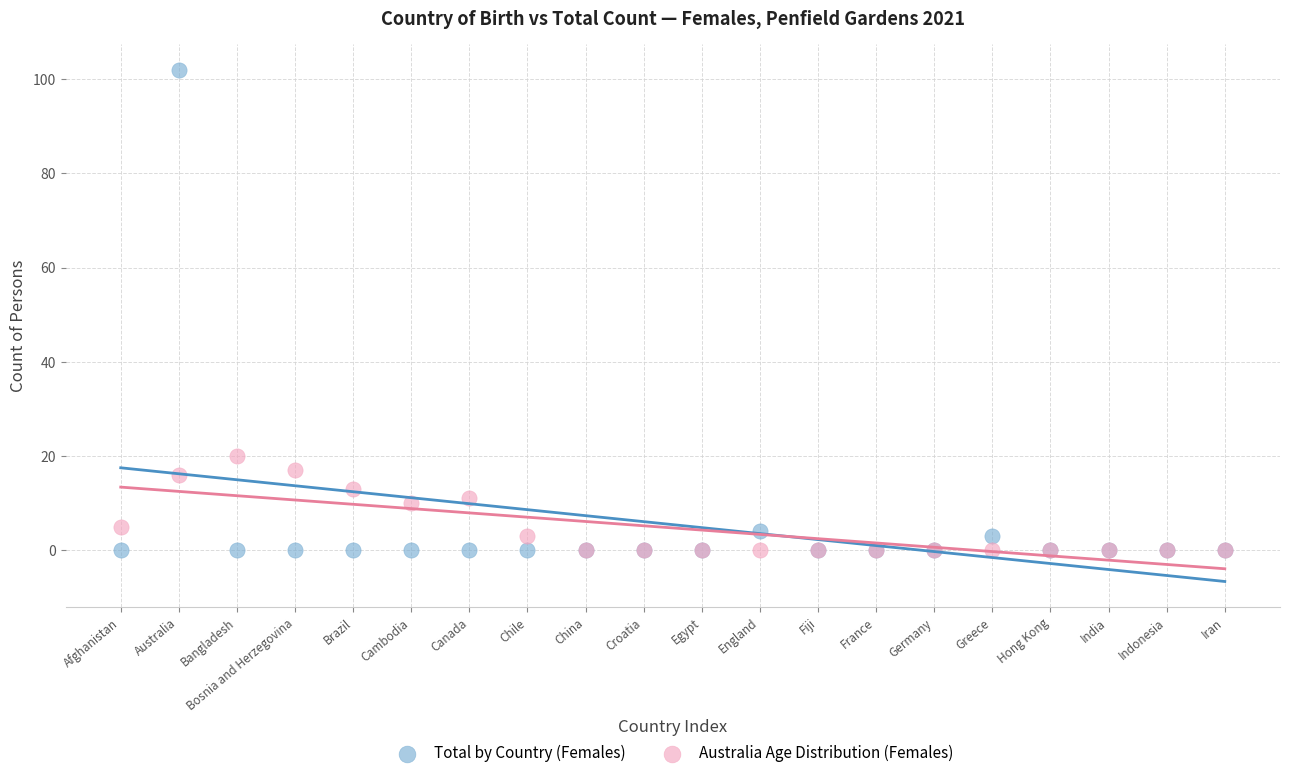

What are all the series names shown in the legend?

Total by Country (Females), Australia Age Distribution (Females)